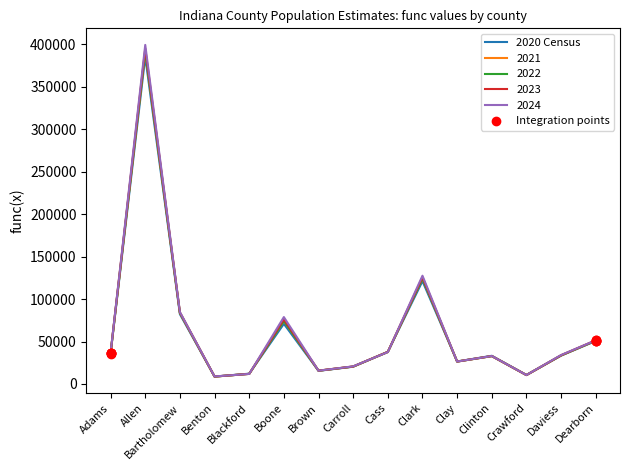

At which category is the sum across all series the highest?

Allen